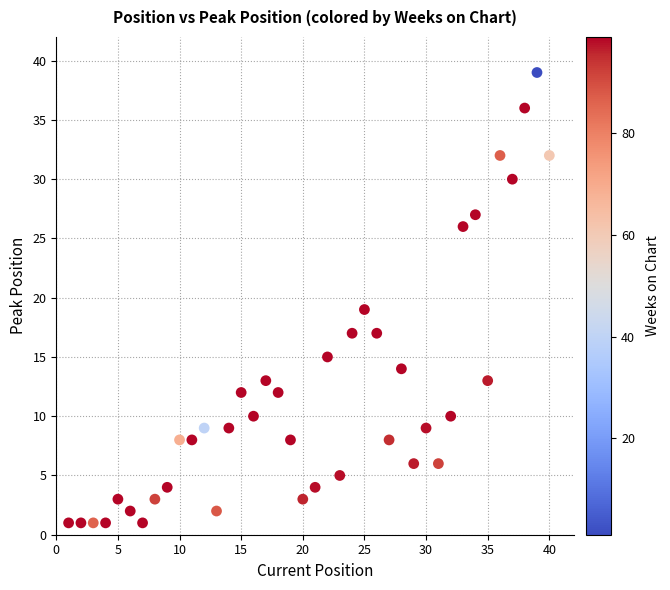

What Y value in the scatter plot is closest to 20?

19